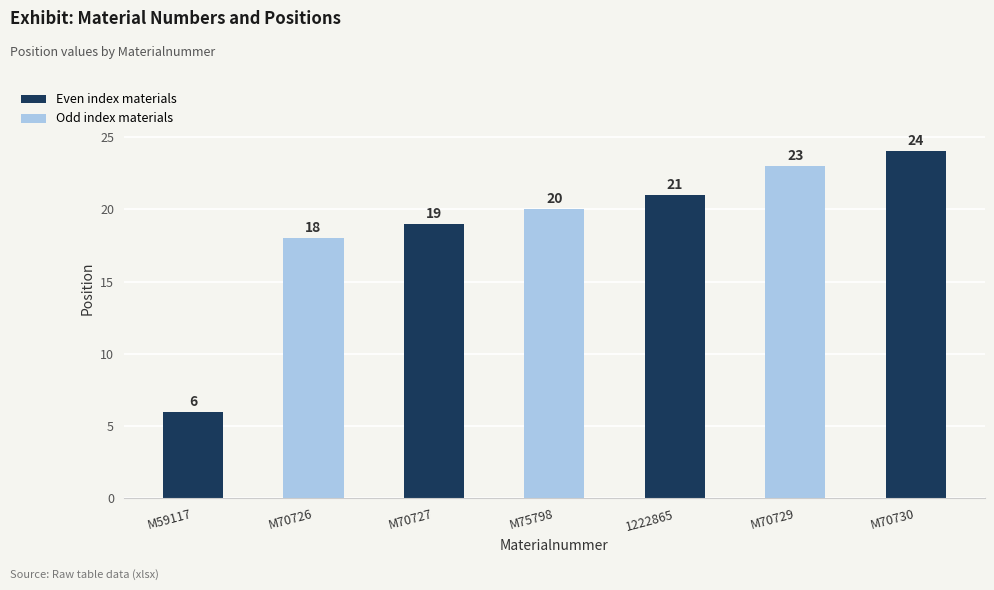

What is the change in value from M59117 to M70729?

+17